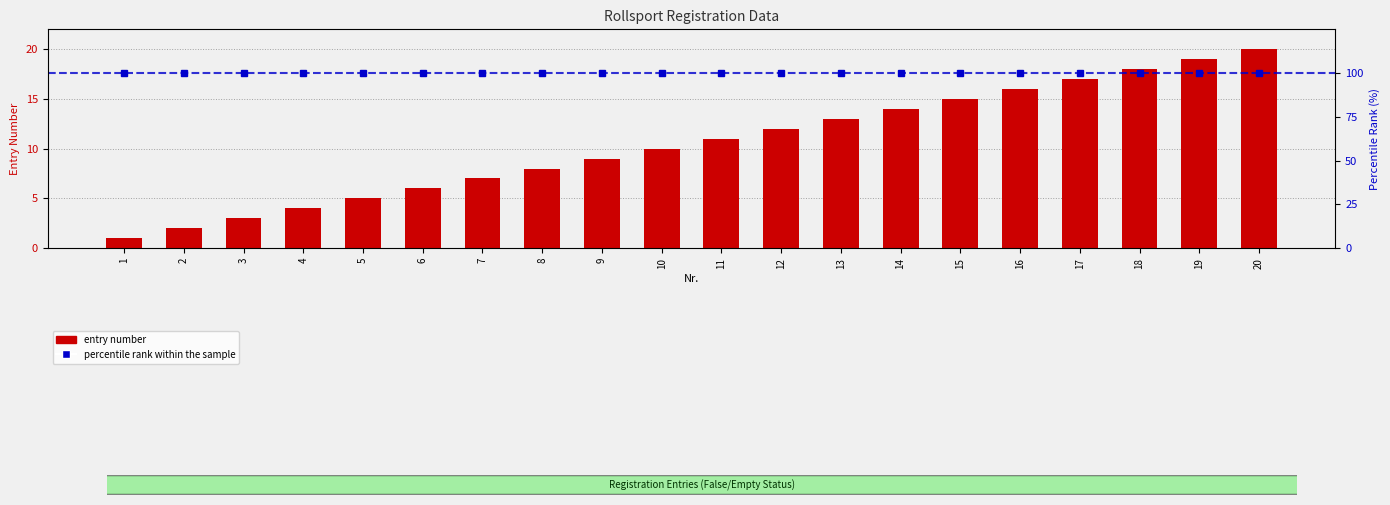

Reading left to right, transcribe all the data shown in this chart.

entry number: 1=1	2=2	3=3	4=4	5=5	6=6	7=7	8=8	9=9	10=10	11=11	12=12	13=13	14=14	15=15	16=16	17=17	18=18	19=19	20=20
percentile rank within the sample: 1=100	2=100	3=100	4=100	5=100	6=100	7=100	8=100	9=100	10=100	11=100	12=100	13=100	14=100	15=100	16=100	17=100	18=100	19=100	20=100